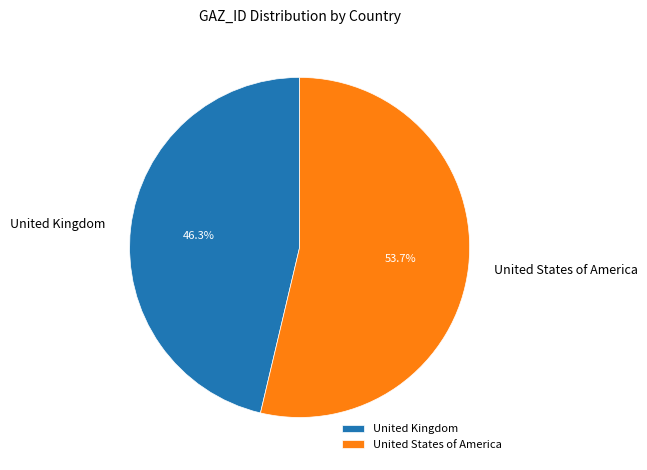

What percentage is the United Kingdom slice, to the nearest percent?

46%